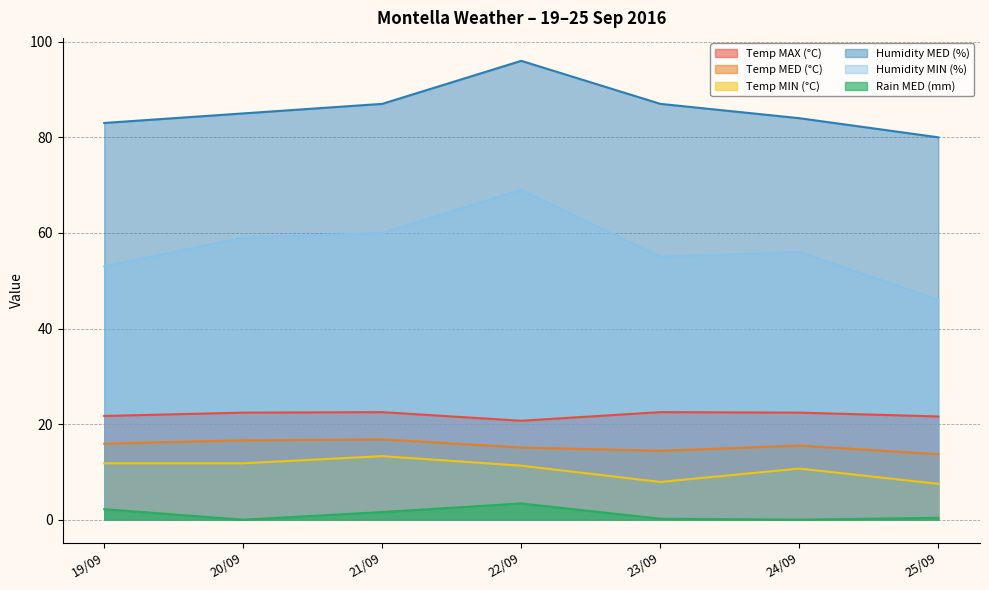

True or false: Temp MED (°C) and Humidity MED (%) cross at least once.

False